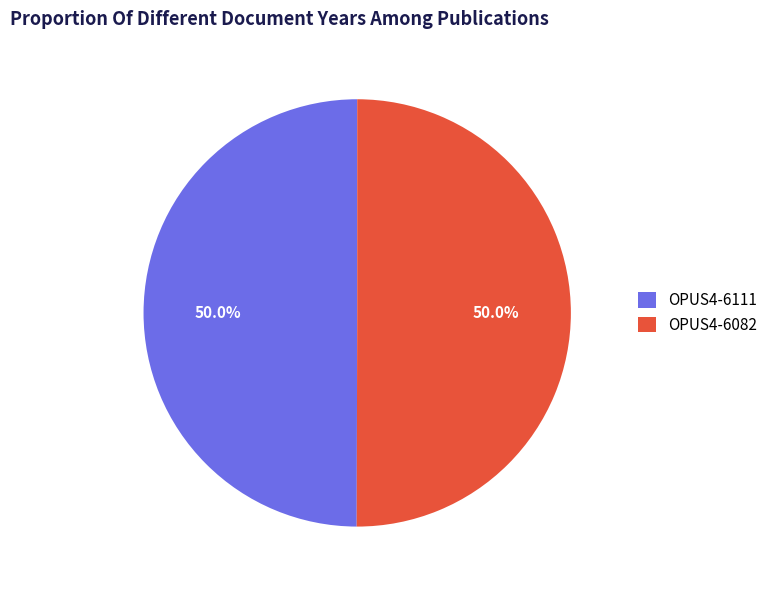

To the nearest percent, what portion does OPUS4-6111 represent?

50%